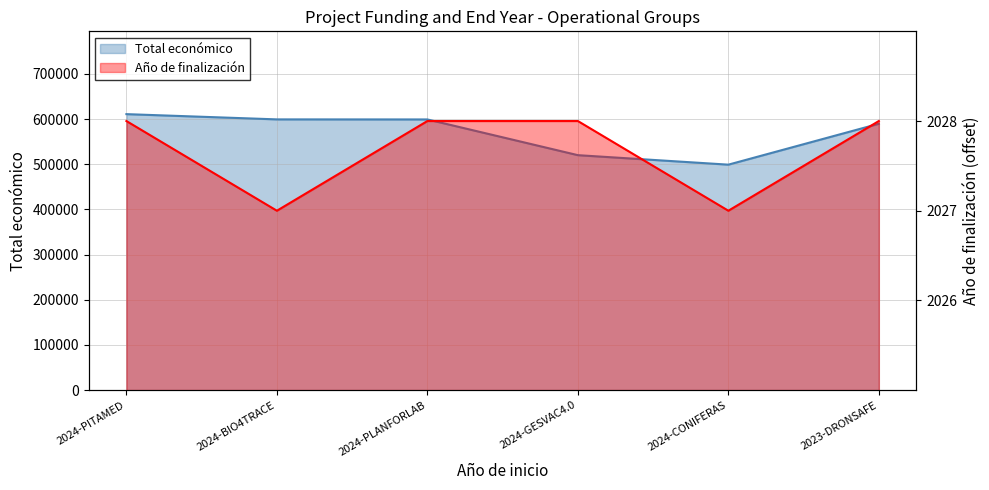

Rank the series at 2024-GESVAC4.0 from lowest to highest value.

Año de finalización, Total económico